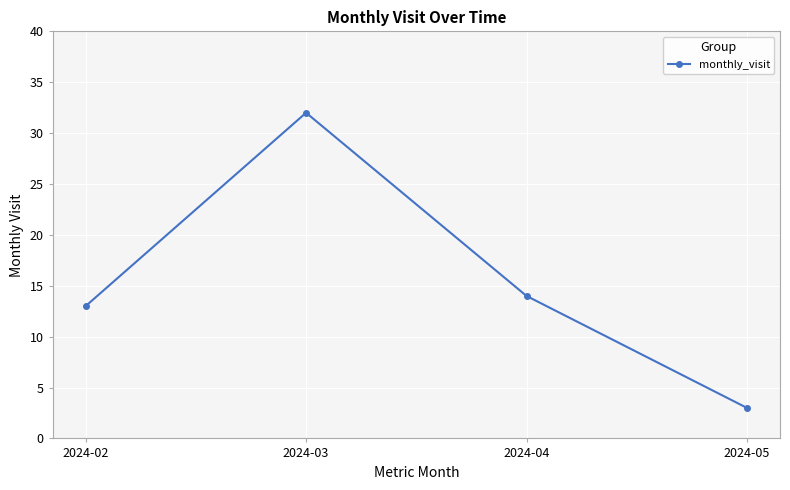

What is the difference between the second highest and minimum values?

11